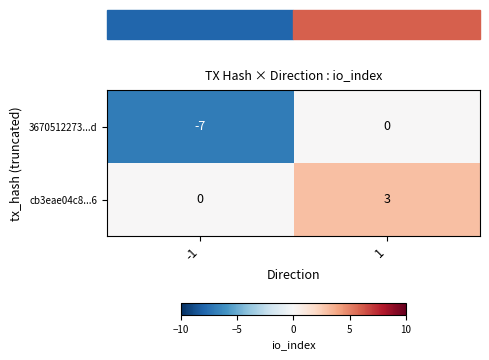

What is the greatest value displayed?

3